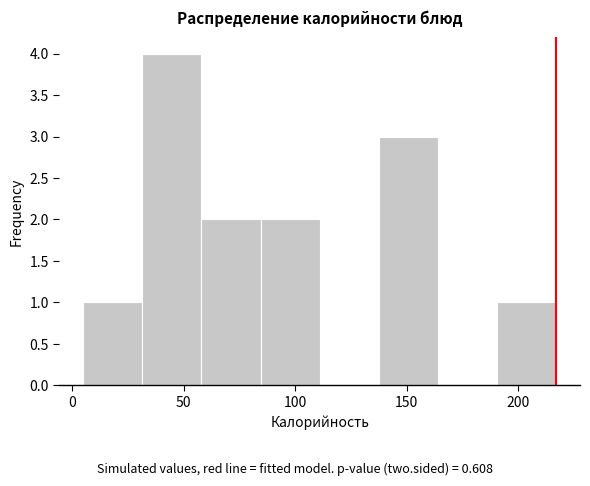

How tall is the bar that spans 5 to 30 on the x-axis? Neither the bar edges nor the heights are printed on the chart, so give them approximately, as read against the axes.

1